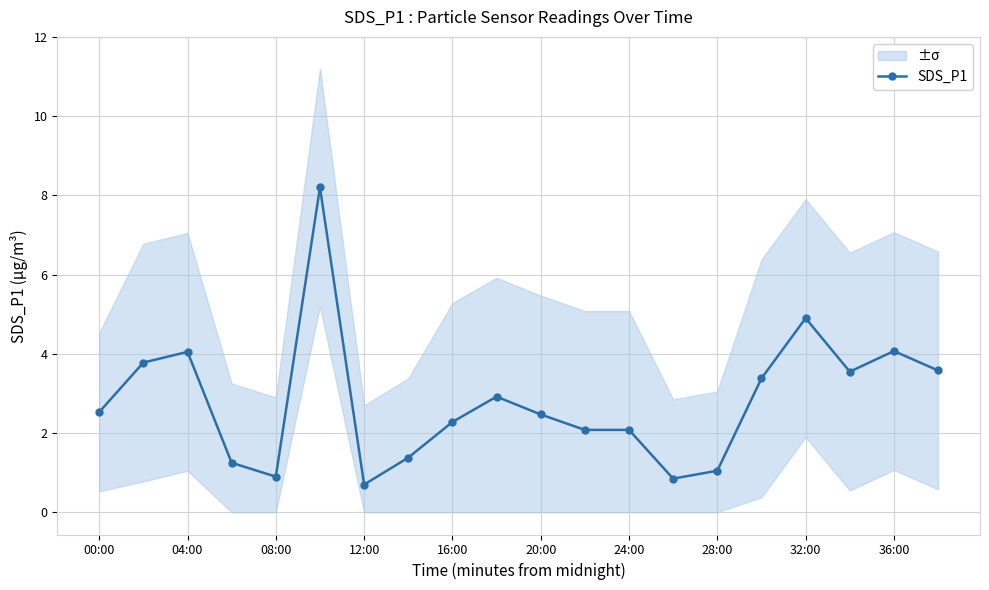

The value of SDS_P1 at 12:00 is 1.2. True or false?

False